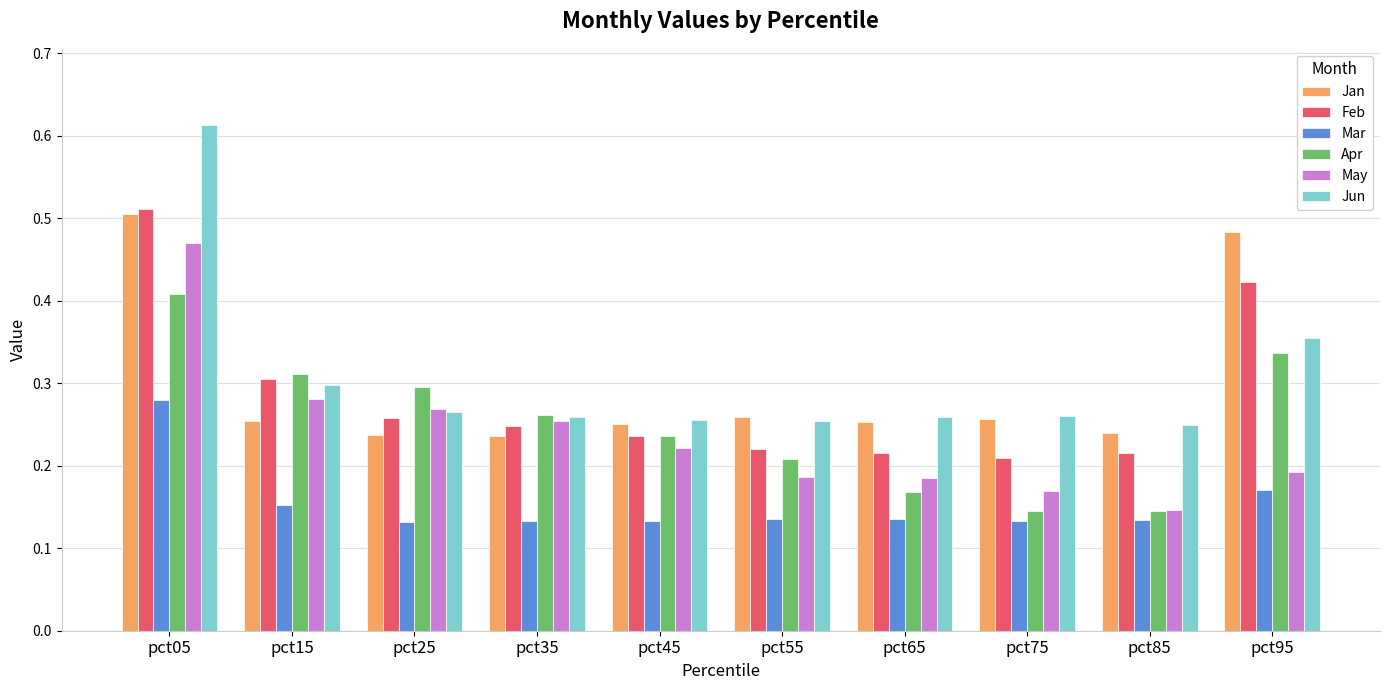

Is it true that Apr equals 0.2 at pct05?

False